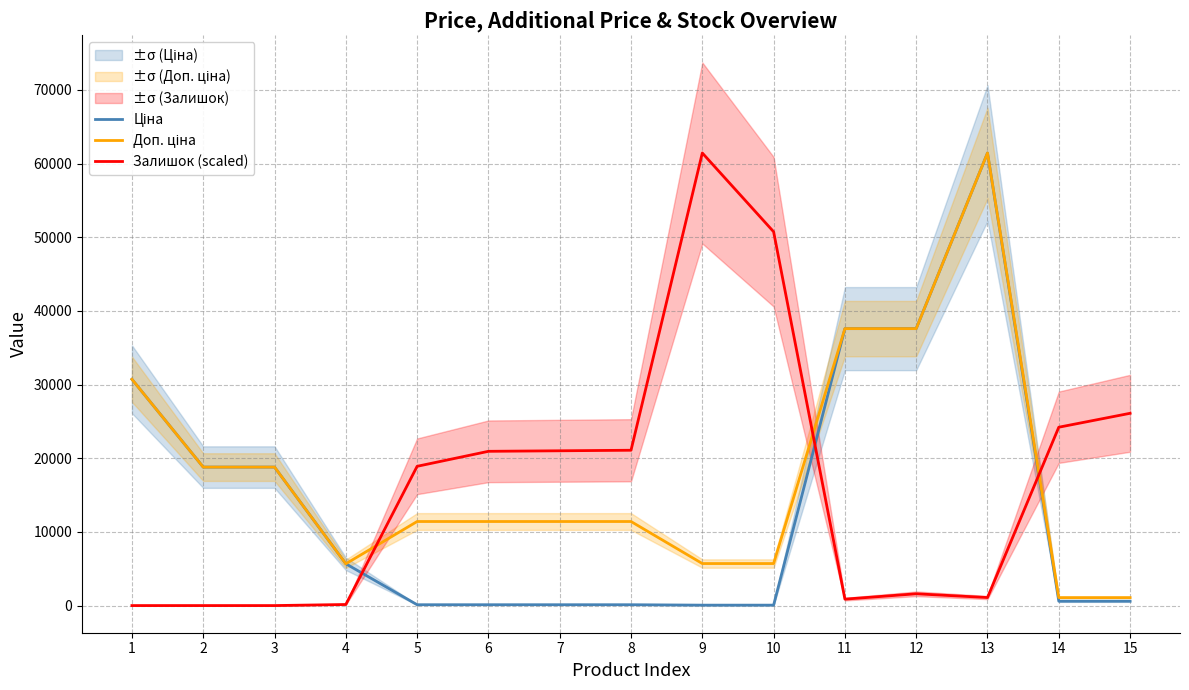

At which category does Залишок (scaled) reach its first local peak?

9